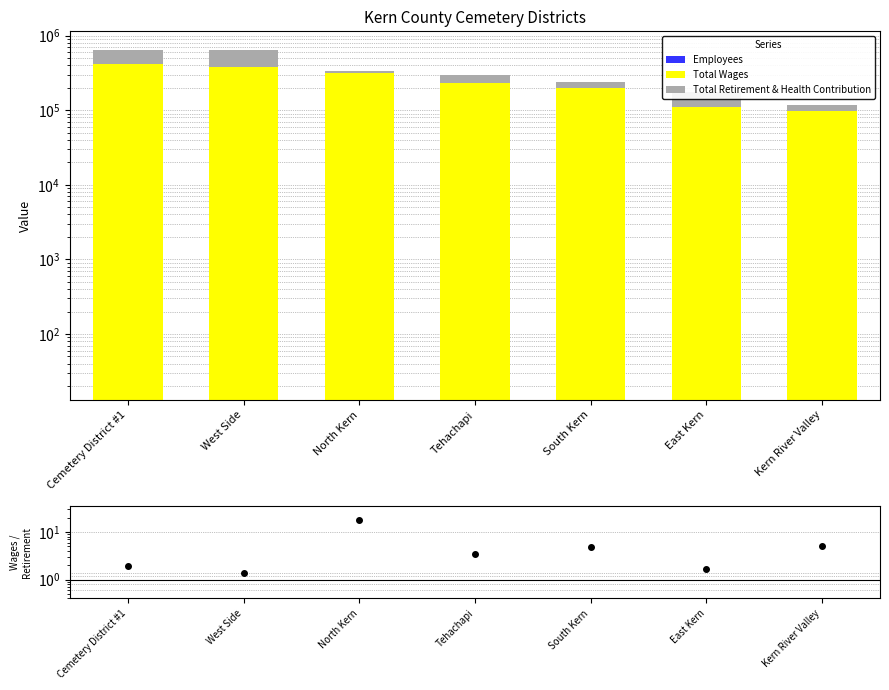

How many series are shown in this chart?

3